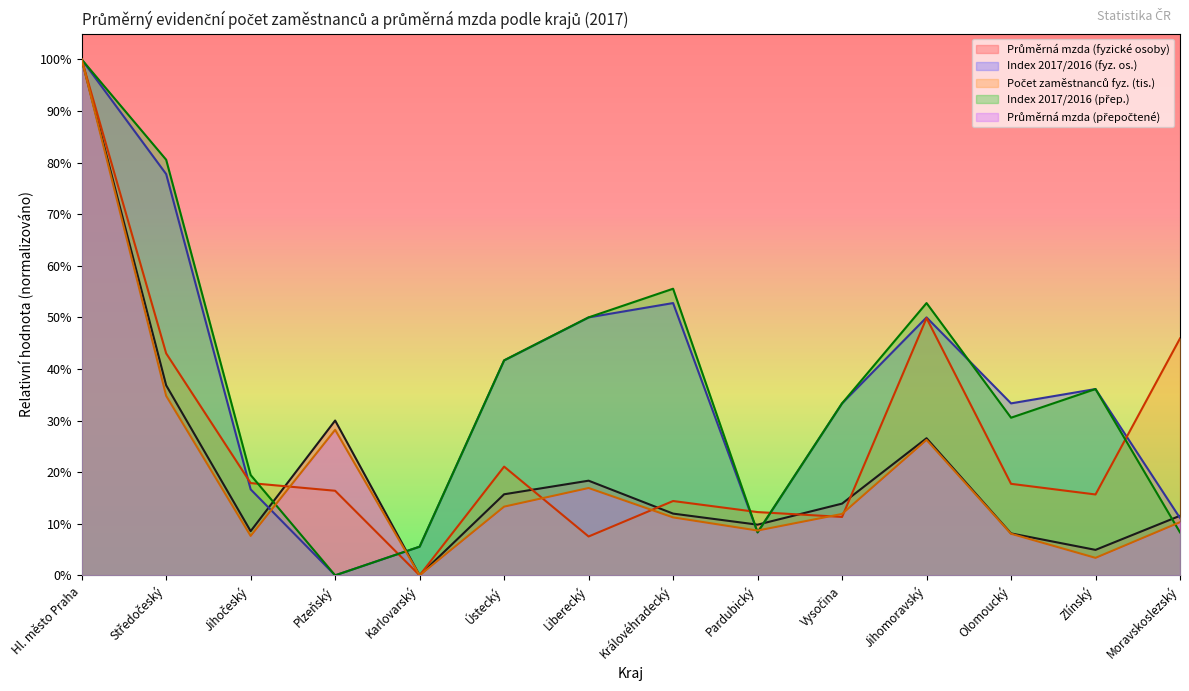

How many values in the Index 2017/2016 (přep.) series exceed 0?

13